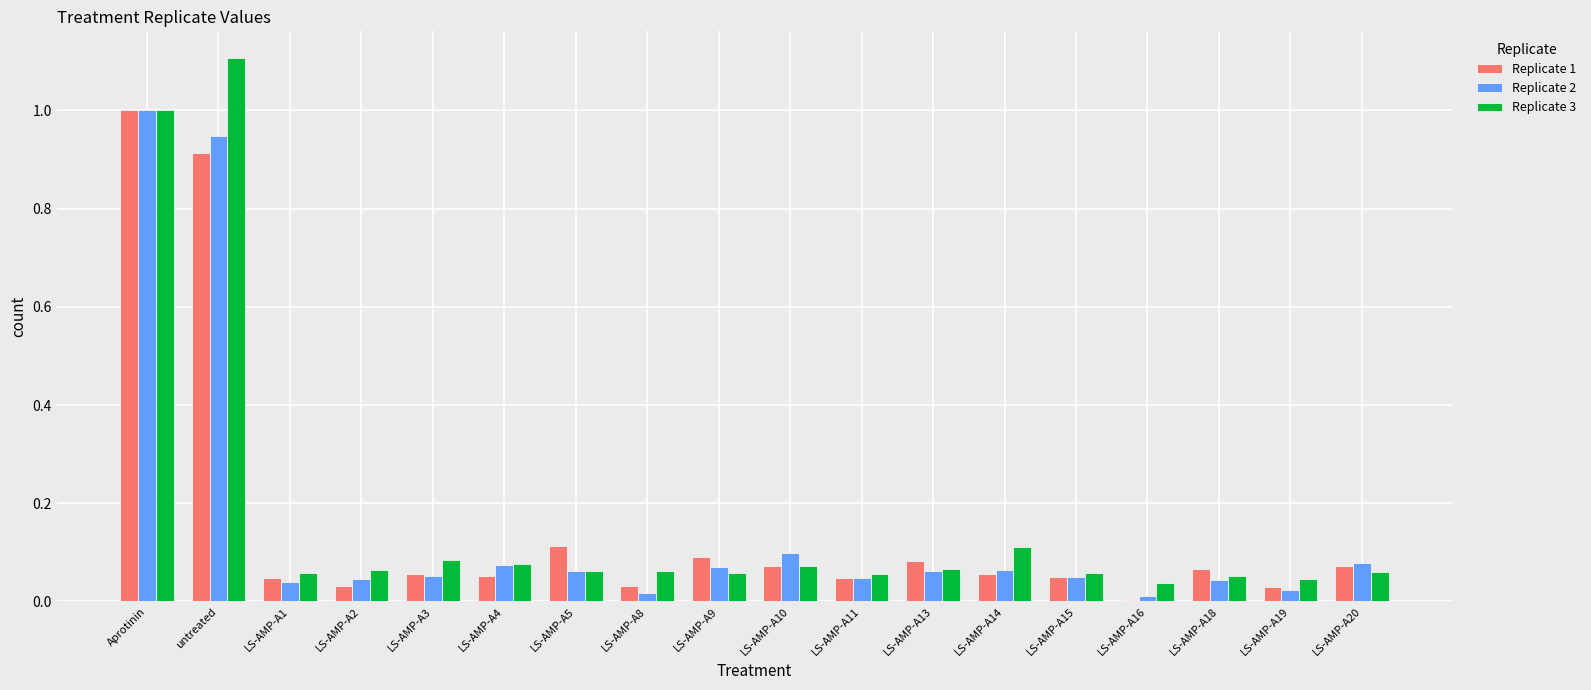

Is it true that Replicate 2 equals 0.0 at LS-AMP-A8?

True